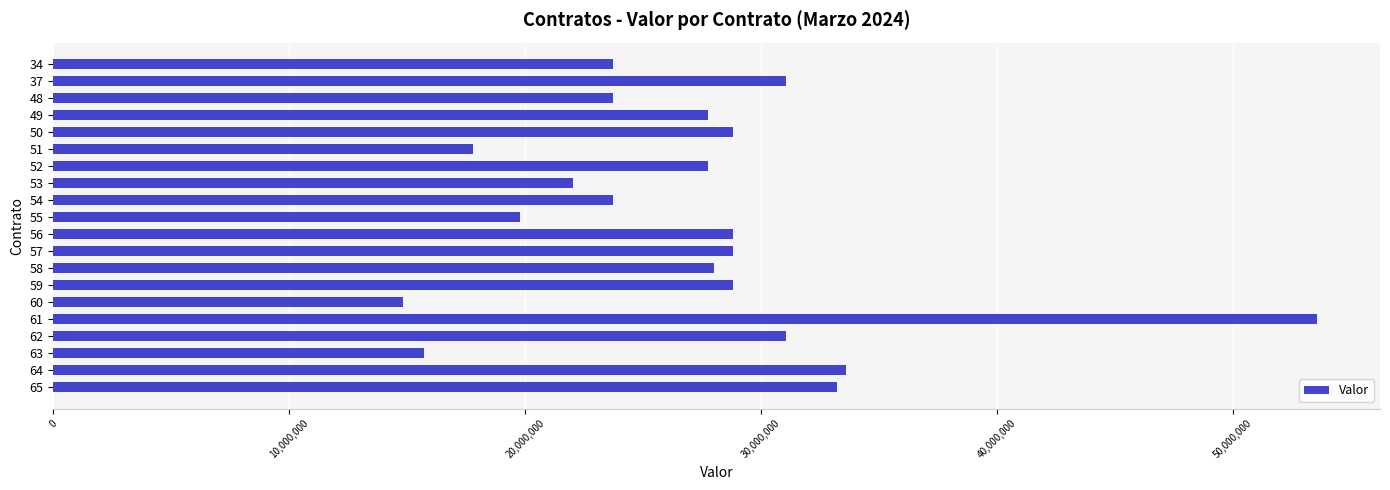

What is the sum of all values?

542464400